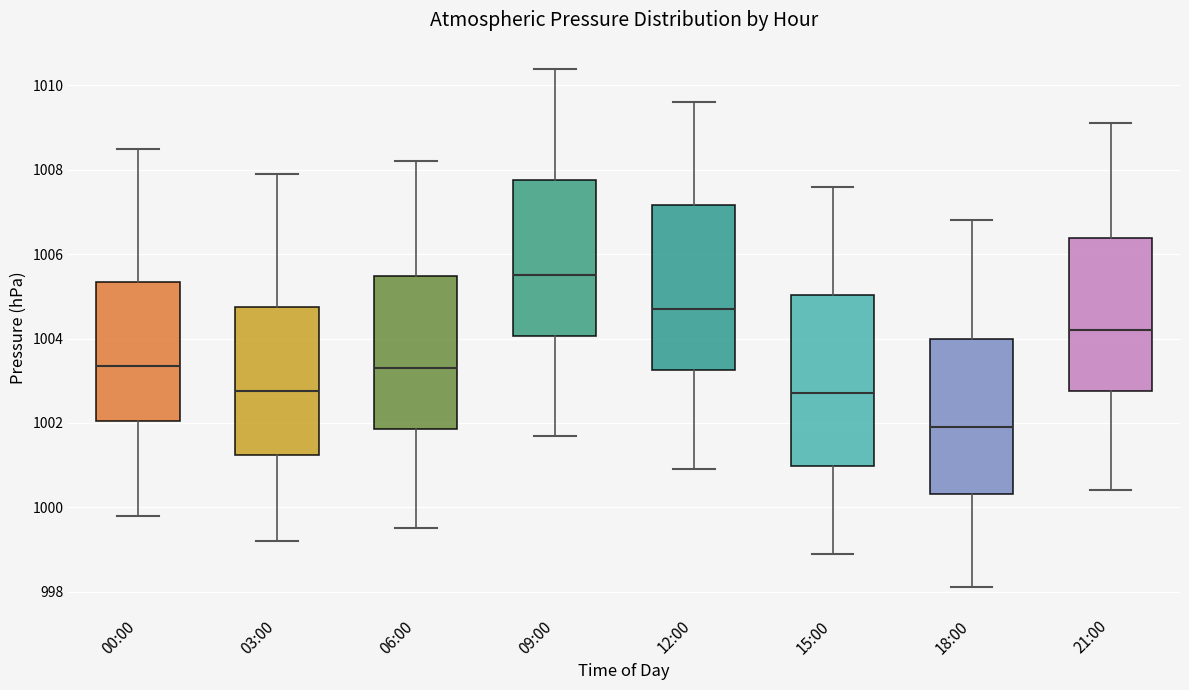

Reading left to right, transcribe this box plot: for each box, give where its median line is, the range the box spans, and where its two whiskers end, as read against the y-axis. The values are not printed on the chart, so give them approximately, as read against the axis.

00:00: median 1003.4, box 1002.0 to 1005.4, whiskers 999.8 to 1008.6
03:00: median 1002.8, box 1001.2 to 1004.8, whiskers 999.2 to 1008.0
06:00: median 1003.4, box 1001.8 to 1005.4, whiskers 999.6 to 1008.2
09:00: median 1005.6, box 1004.0 to 1007.8, whiskers 1001.8 to 1010.4
12:00: median 1004.8, box 1003.2 to 1007.2, whiskers 1001.0 to 1009.6
15:00: median 1002.8, box 1001.0 to 1005.0, whiskers 999.0 to 1007.6
18:00: median 1002.0, box 1000.4 to 1004.0, whiskers 998.2 to 1006.8
21:00: median 1004.2, box 1002.8 to 1006.4, whiskers 1000.4 to 1009.2